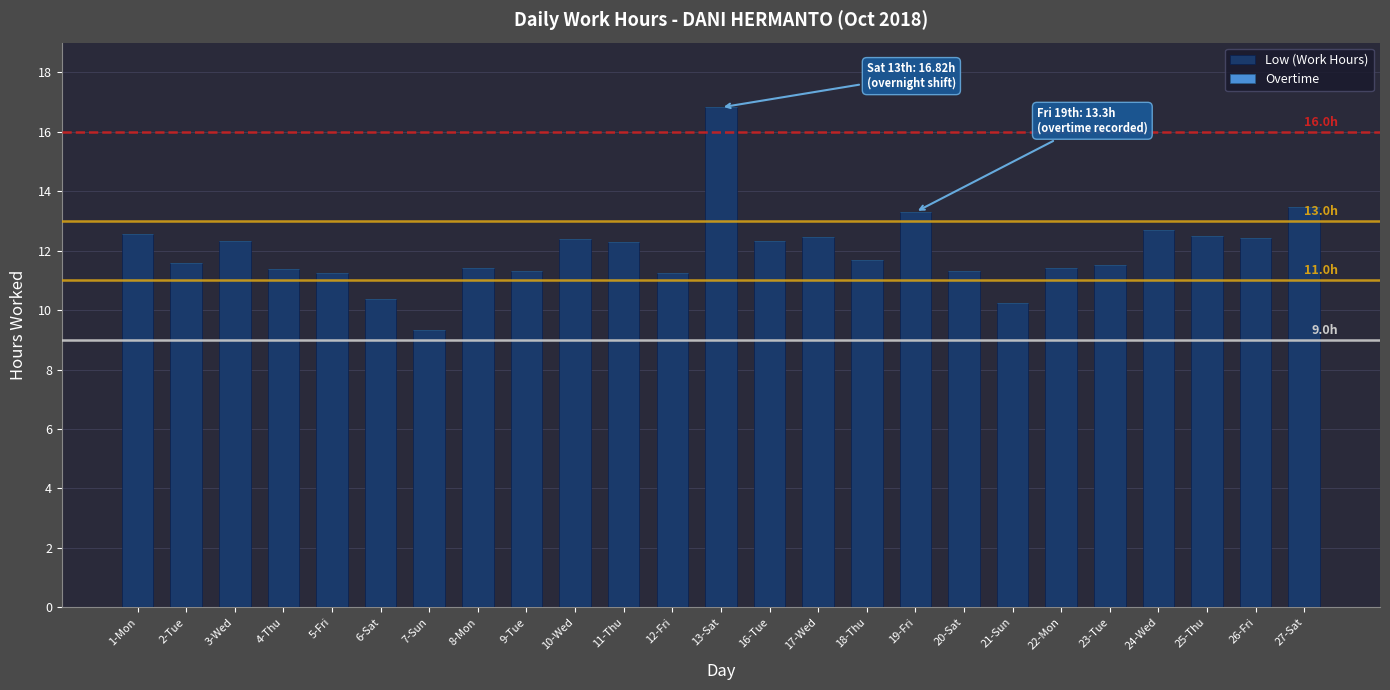

Where does the data first go above 11?

1-Mon